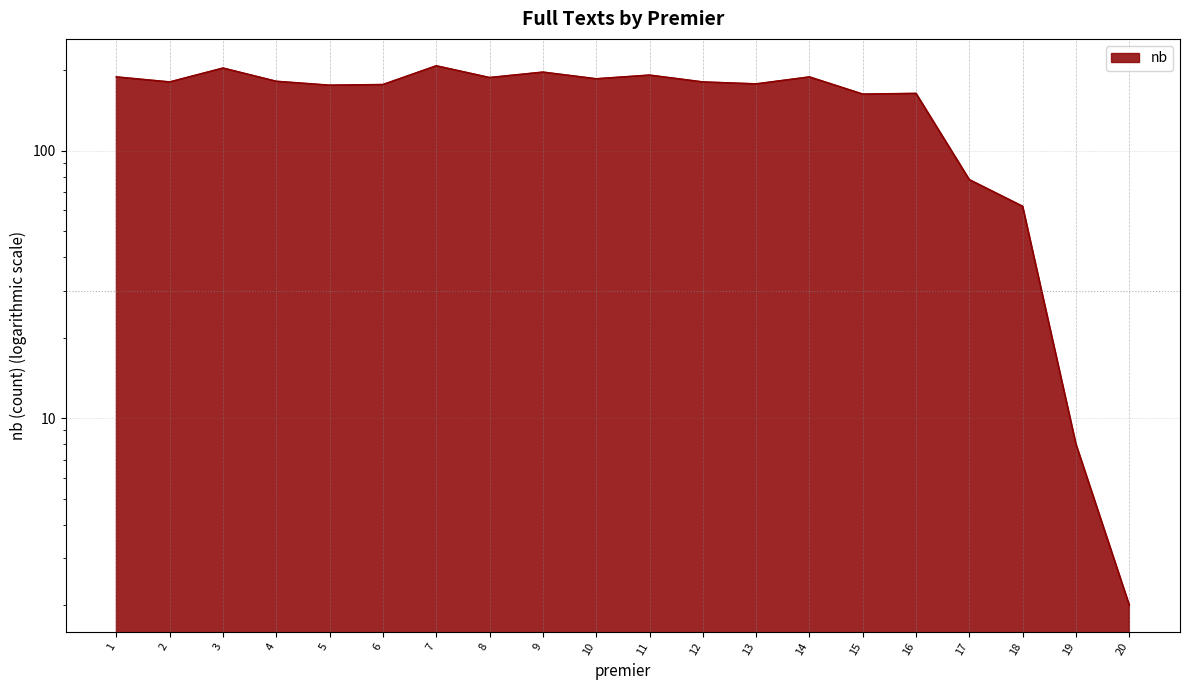

Which has a higher value, 12 or 4?

4